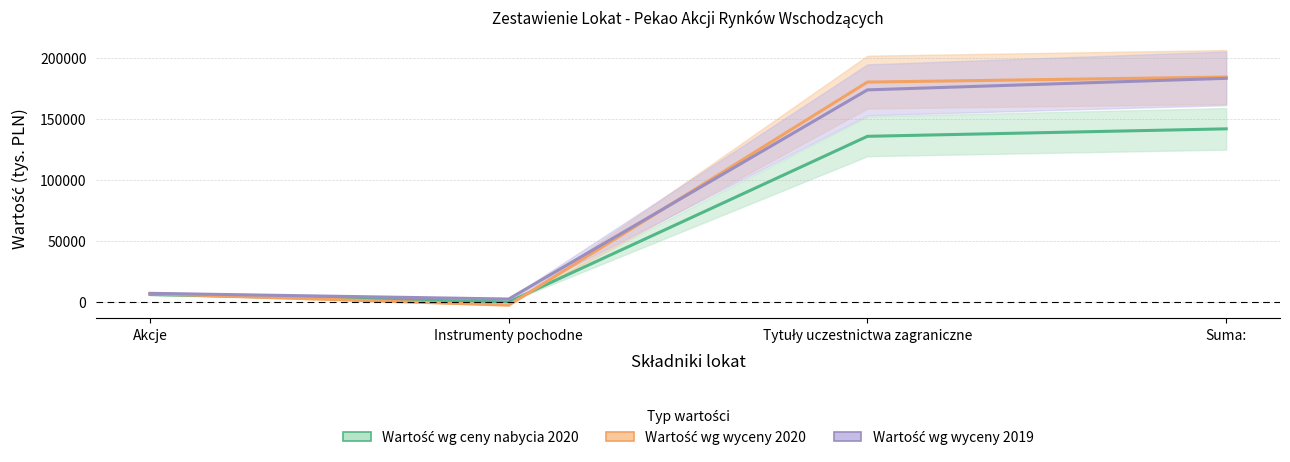

What are all the series names shown in the legend?

Wartość wg ceny nabycia 2020, Wartość wg wyceny 2020, Wartość wg wyceny 2019